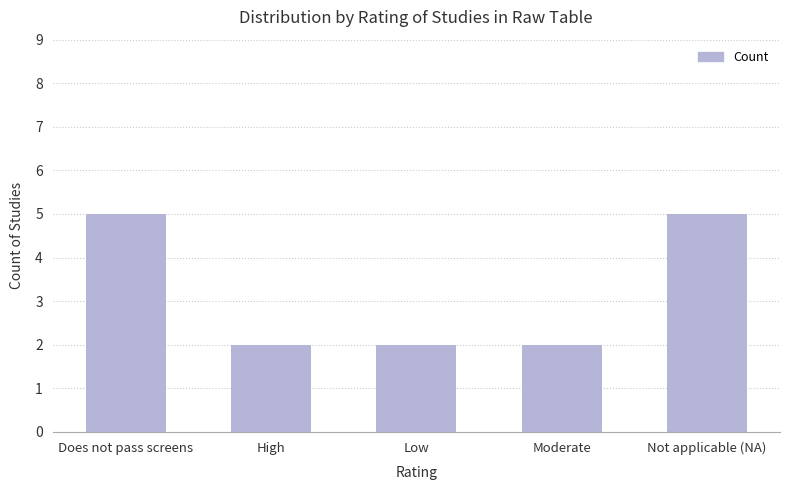

How many series are shown in this chart?

1